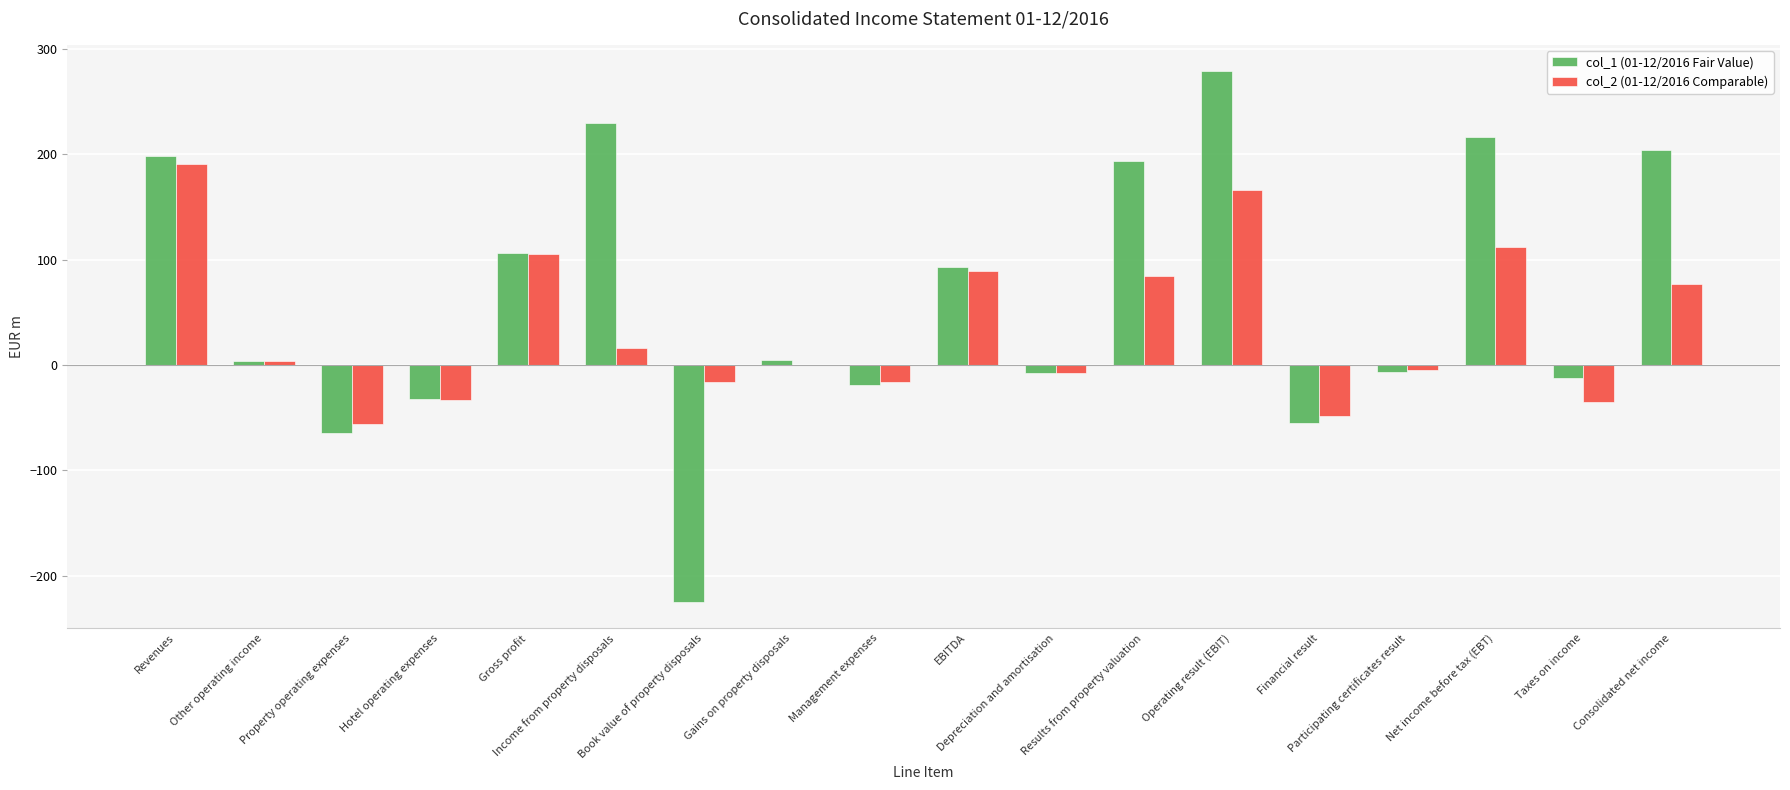

At which category does the chart reach its peak across all series?

Operating result (EBIT)